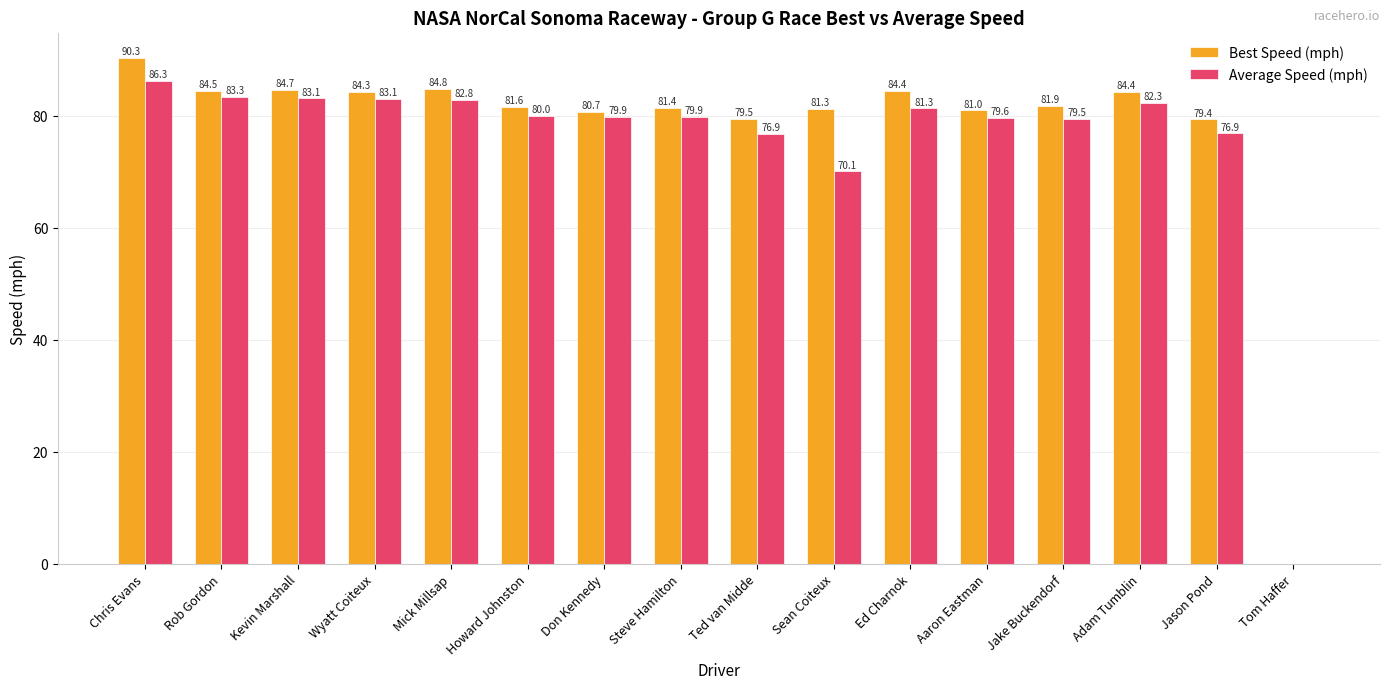

Which series has the largest total across all categories?

Best Speed (mph)